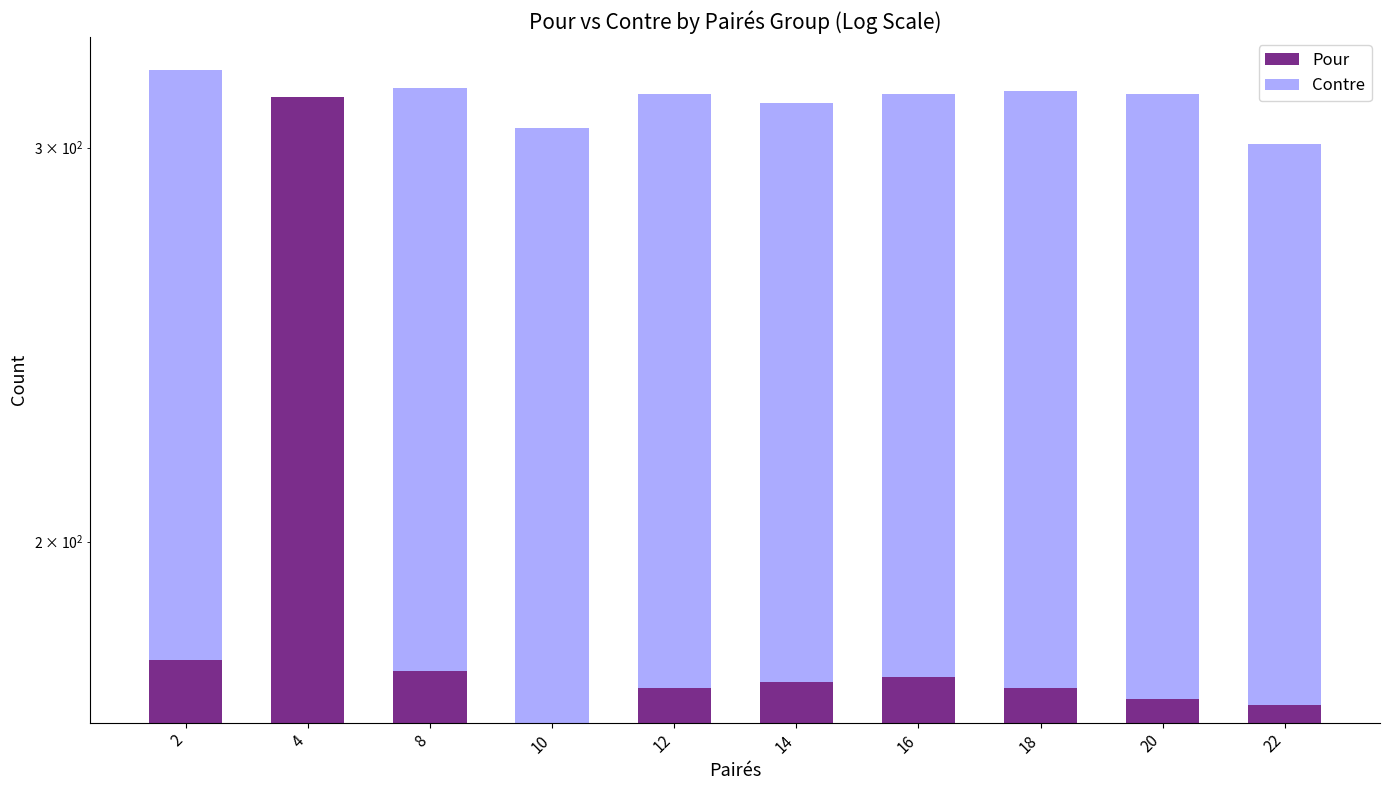

How many series are shown in this chart?

2